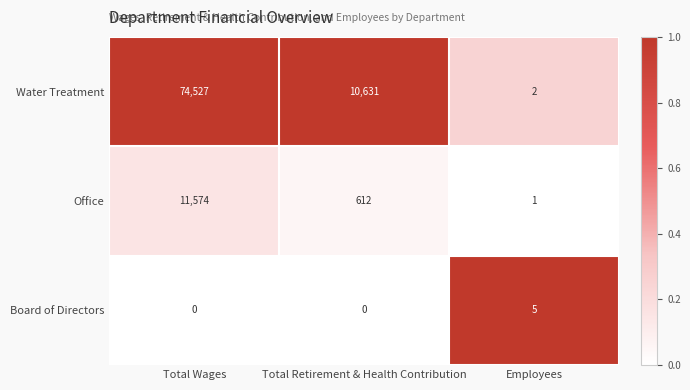

Which series has the widest spread of values?

Water Treatment